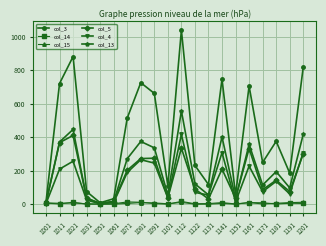

What is the maximum value shown in the chart?

1039